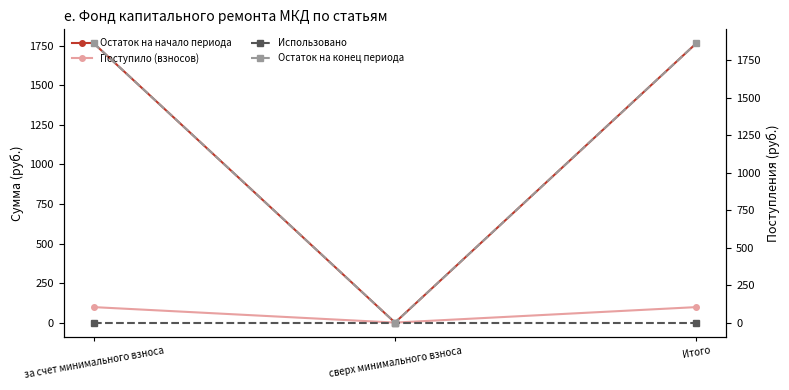

What is the maximum value shown in the chart?

1864.2